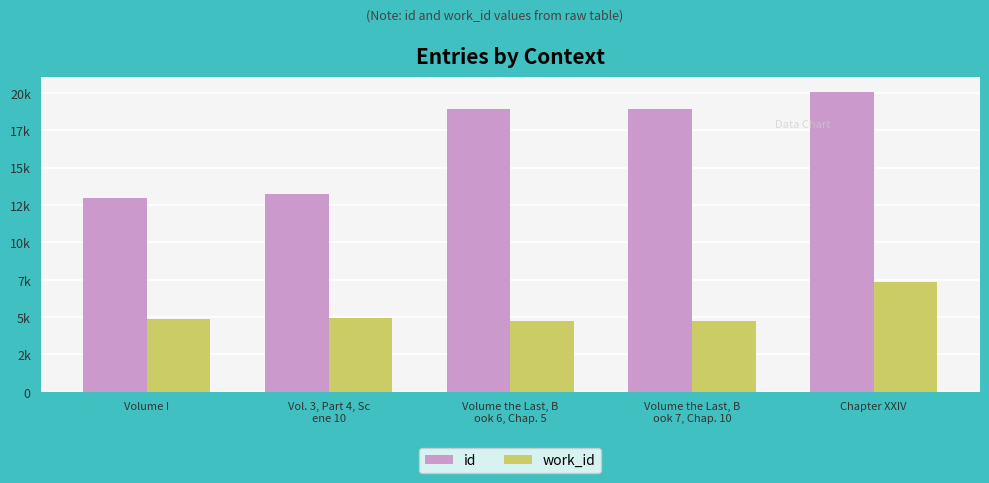

What are all the series names shown in the legend?

id, work_id